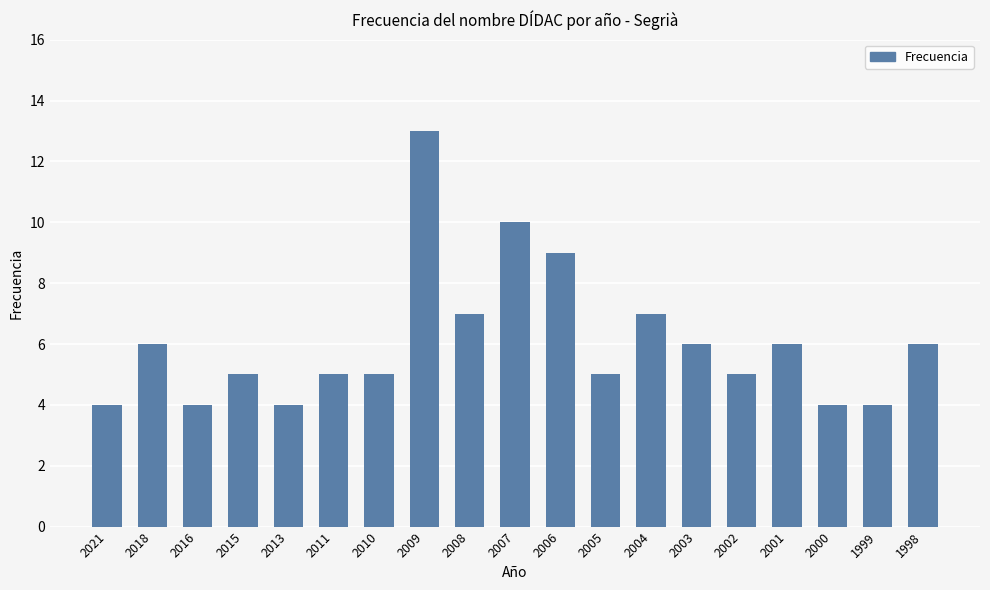

Count the values in the range 4 to 7.

16